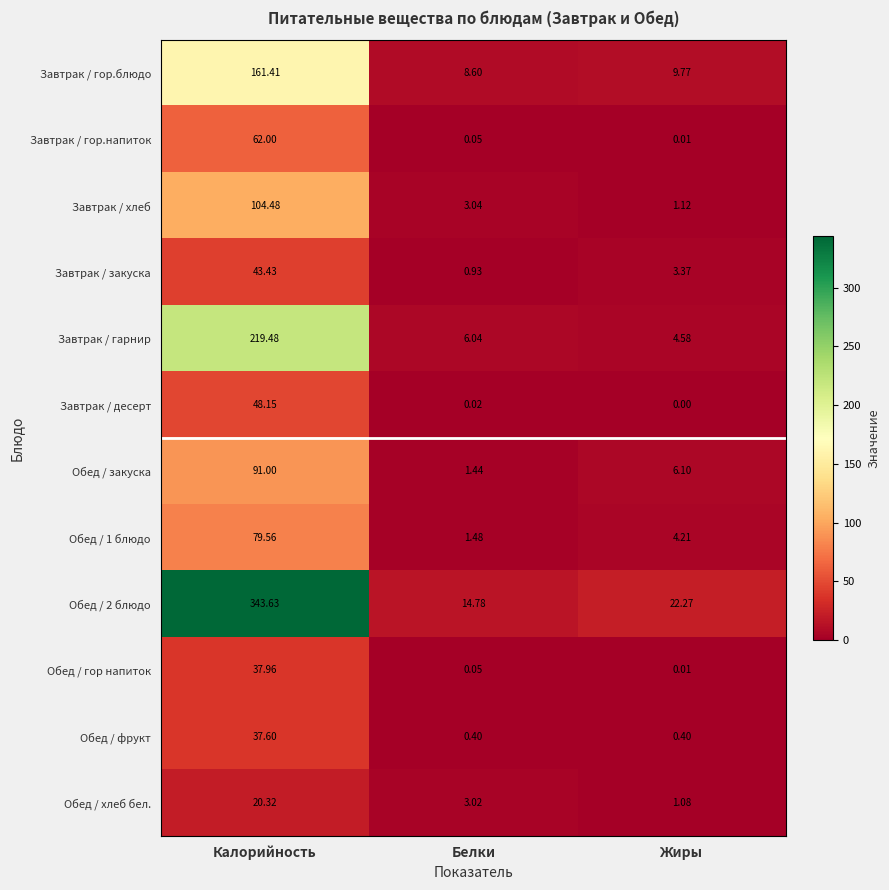

Which series has the largest total across all categories?

Обед / 2 блюдо